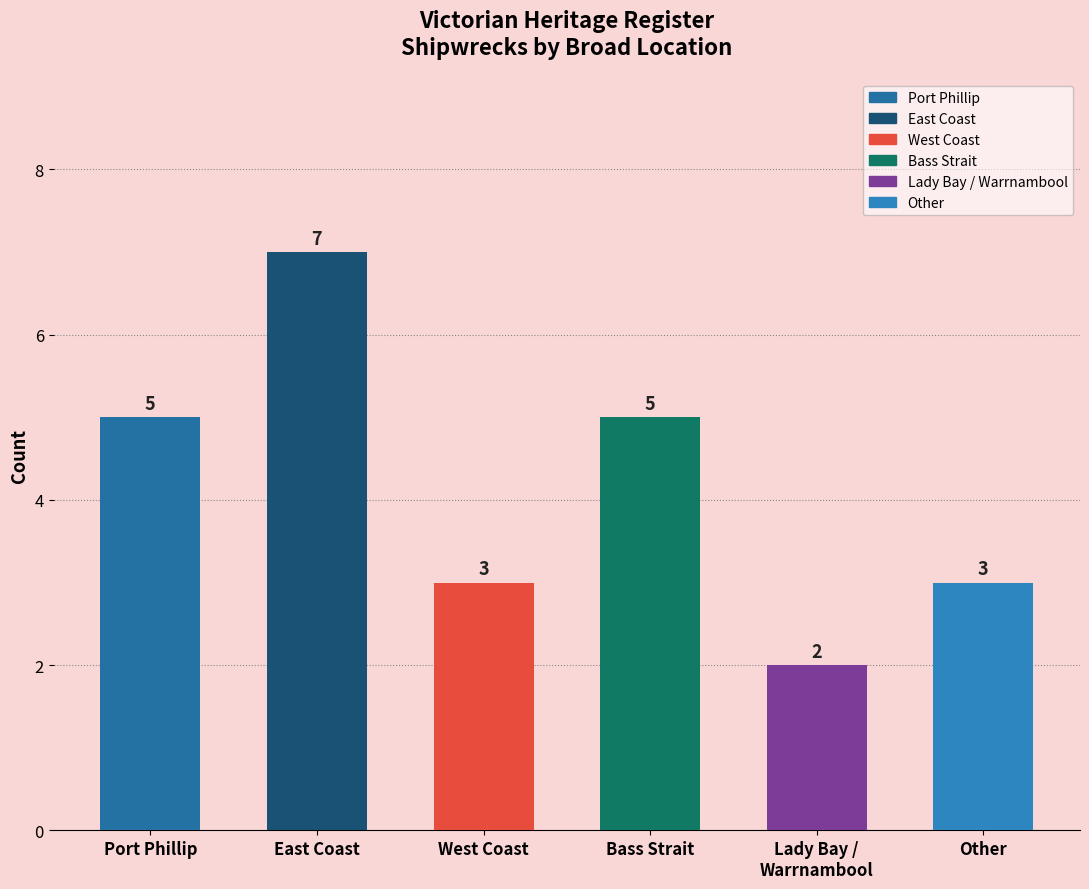

What is the average value?

4